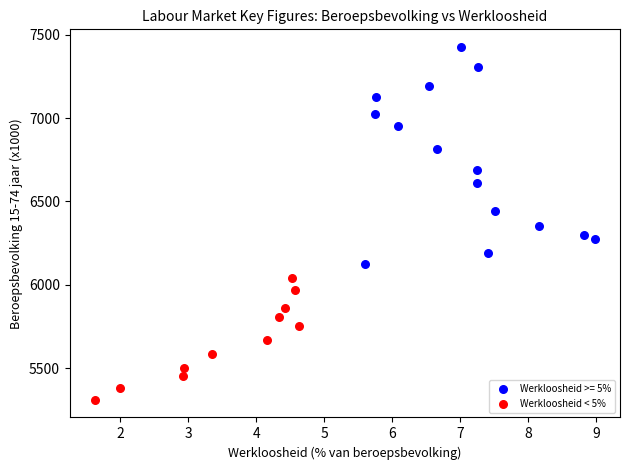

Which series has the largest Y range (max minus min)?

Werkloosheid >= 5%